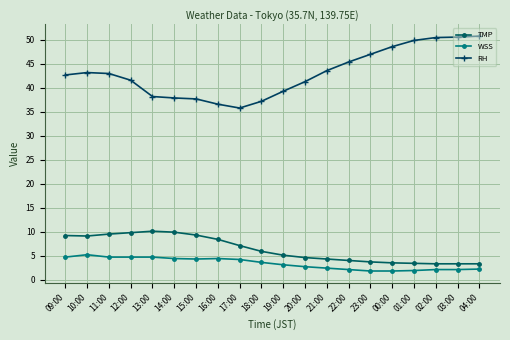

What is the maximum value for TMP?

10.1